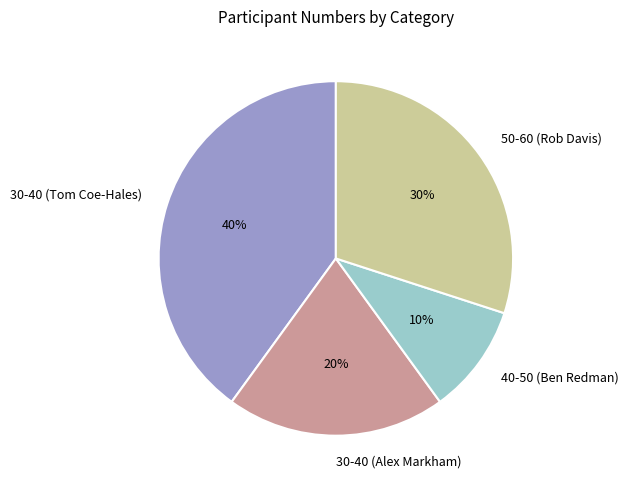

Which has a higher value, 30-40 (Alex Markham) or 50-60 (Rob Davis)?

50-60 (Rob Davis)